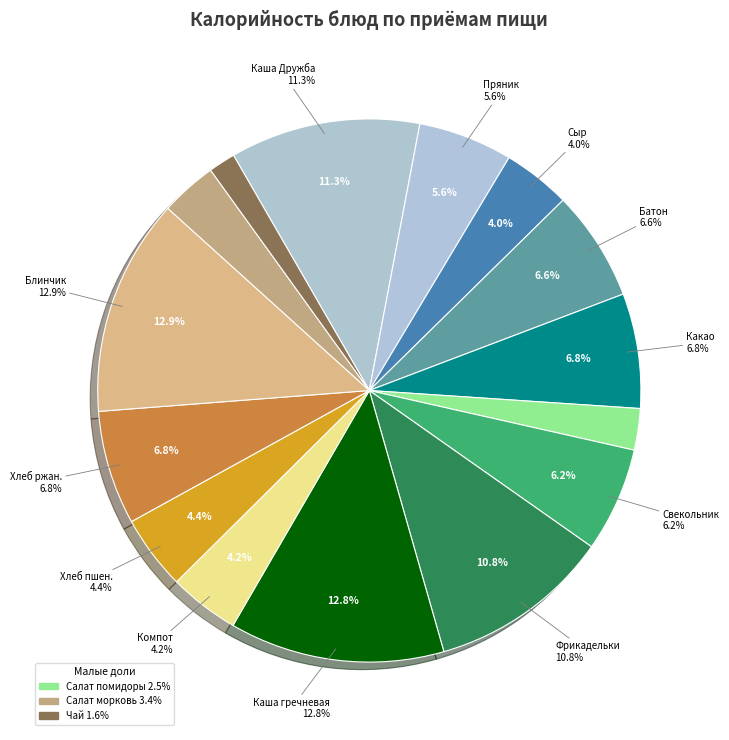

Is Салат из моркови с сахаром the majority of the pie?

No